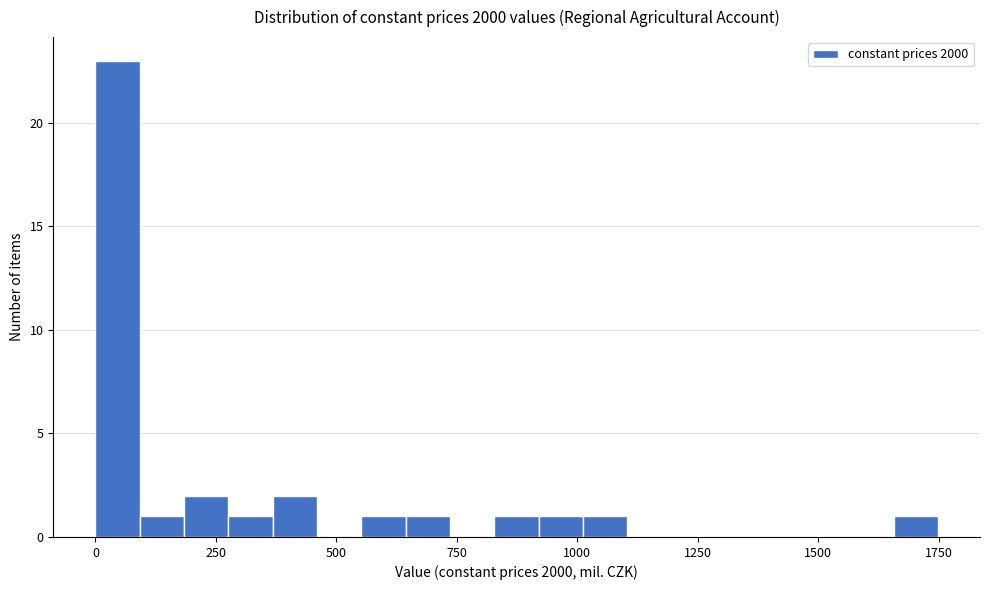

Around what value on the x-axis is the tallest bar? Give the approximate position of its centre, as read against the axis.

50